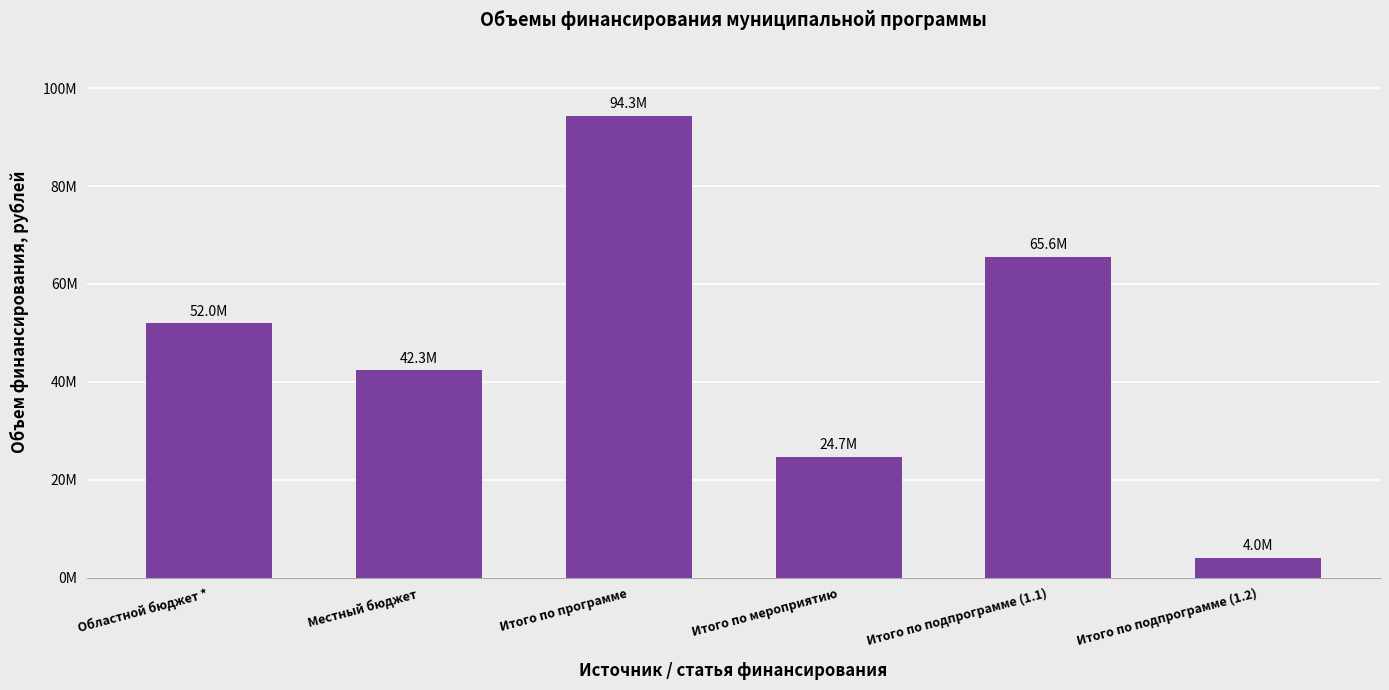

What position from the left is Итого по мероприятию?

4